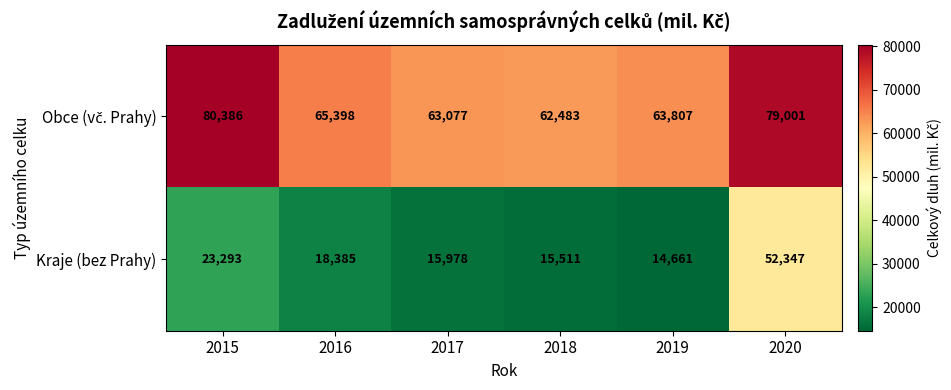

What is the smallest value displayed?

14661